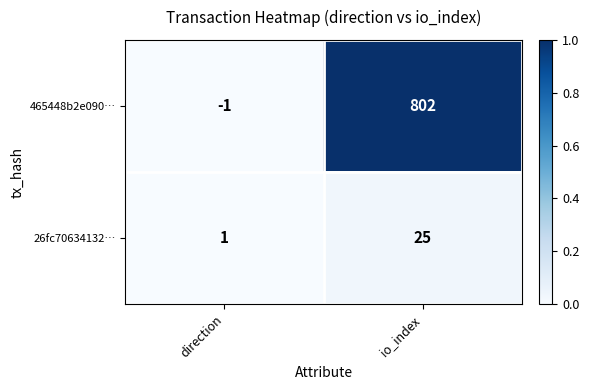

List the series in order of their peak value, lowest first.

26fc70634132…, 465448b2e090…